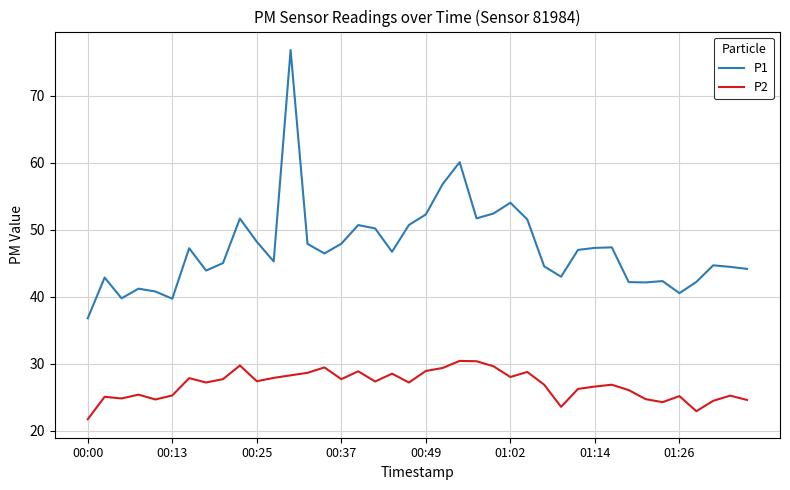

What is the difference between the maximum and minimum values in the P1 series?

40.0